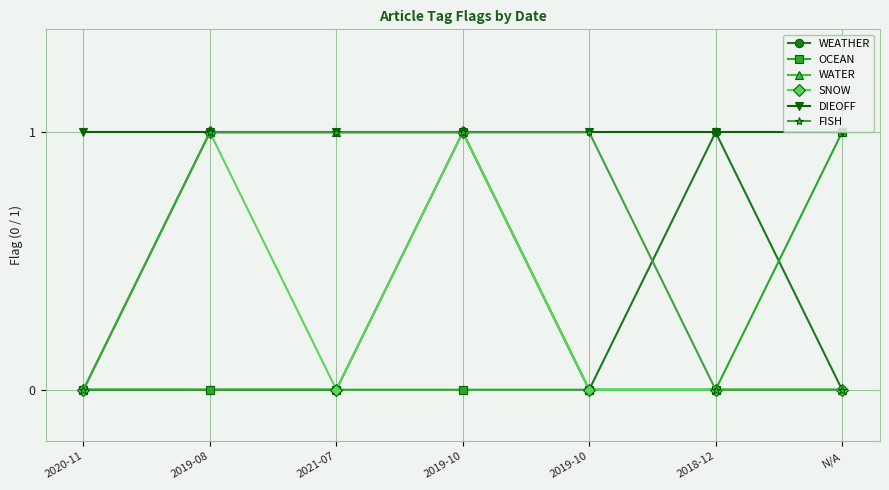

Reading left to right, transcribe all the data shown in this chart.

WEATHER: 2020-11=0	2019-08=0	2021-07=0	2019-10=1	2019-10=0	2018-12=1	N/A=0
OCEAN: 2020-11=0	2019-08=0	2021-07=0	2019-10=0	2019-10=0	2018-12=0	N/A=1
WATER: 2020-11=0	2019-08=1	2021-07=1	2019-10=1	2019-10=0	2018-12=0	N/A=0
SNOW: 2020-11=0	2019-08=1	2021-07=0	2019-10=1	2019-10=0	2018-12=0	N/A=0
DIEOFF: 2020-11=1	2019-08=1	2021-07=1	2019-10=1	2019-10=1	2018-12=1	N/A=1
FISH: 2020-11=0	2019-08=1	2021-07=1	2019-10=1	2019-10=1	2018-12=0	N/A=0